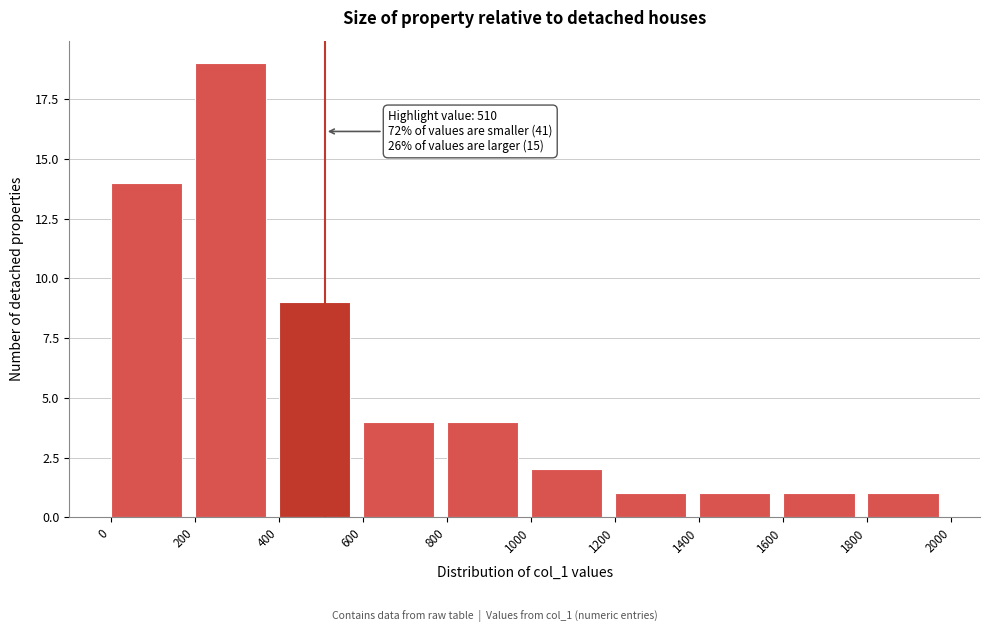

Which range on the x-axis has the tallest bar?

200 to 400